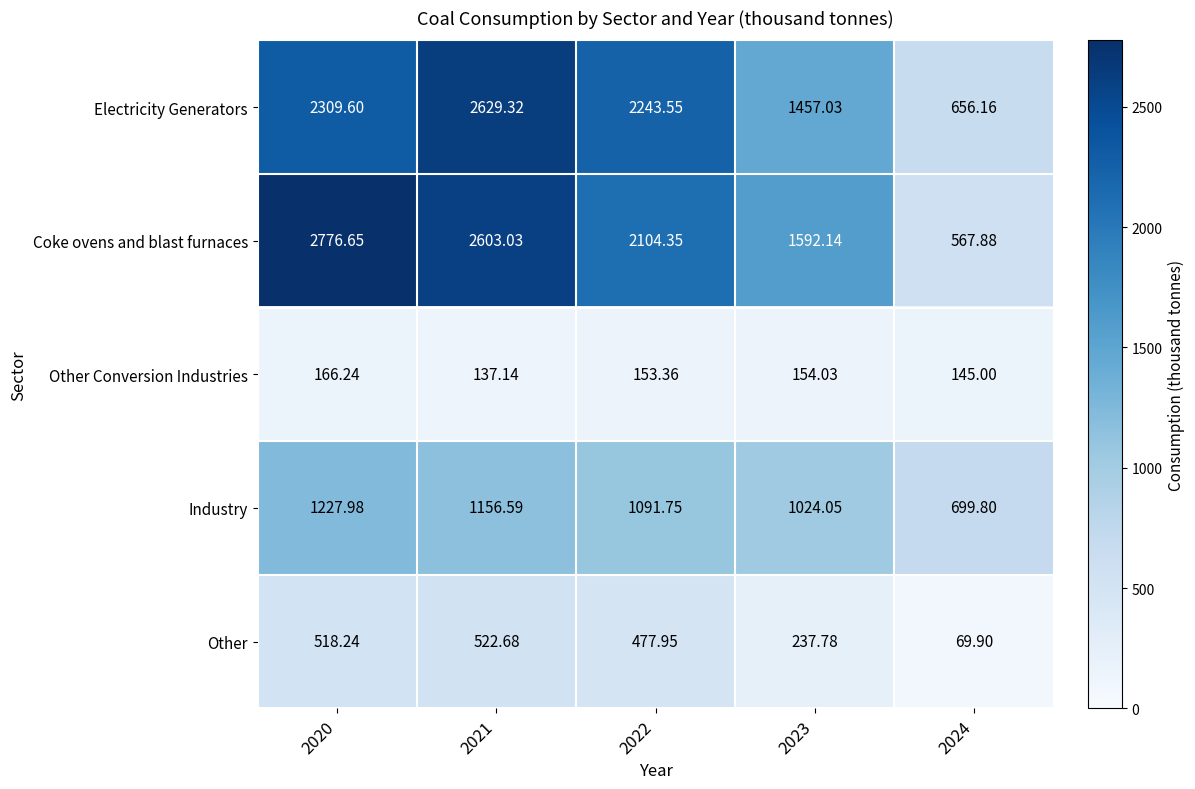

Which series has the widest spread of values?

Coke ovens and blast furnaces